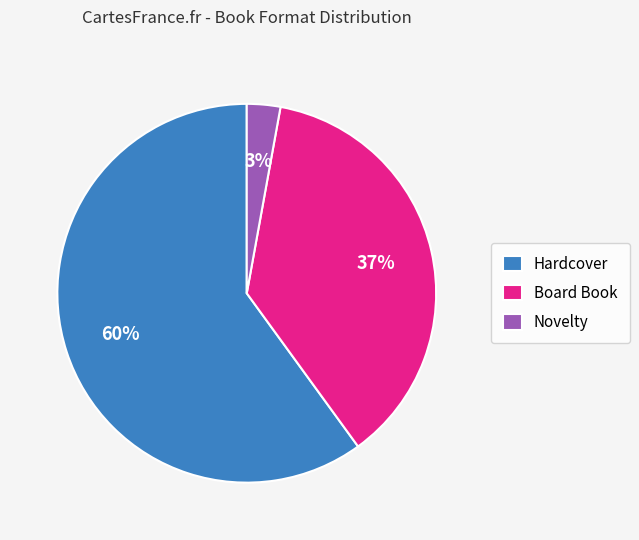

How many slices are in this pie chart?

3